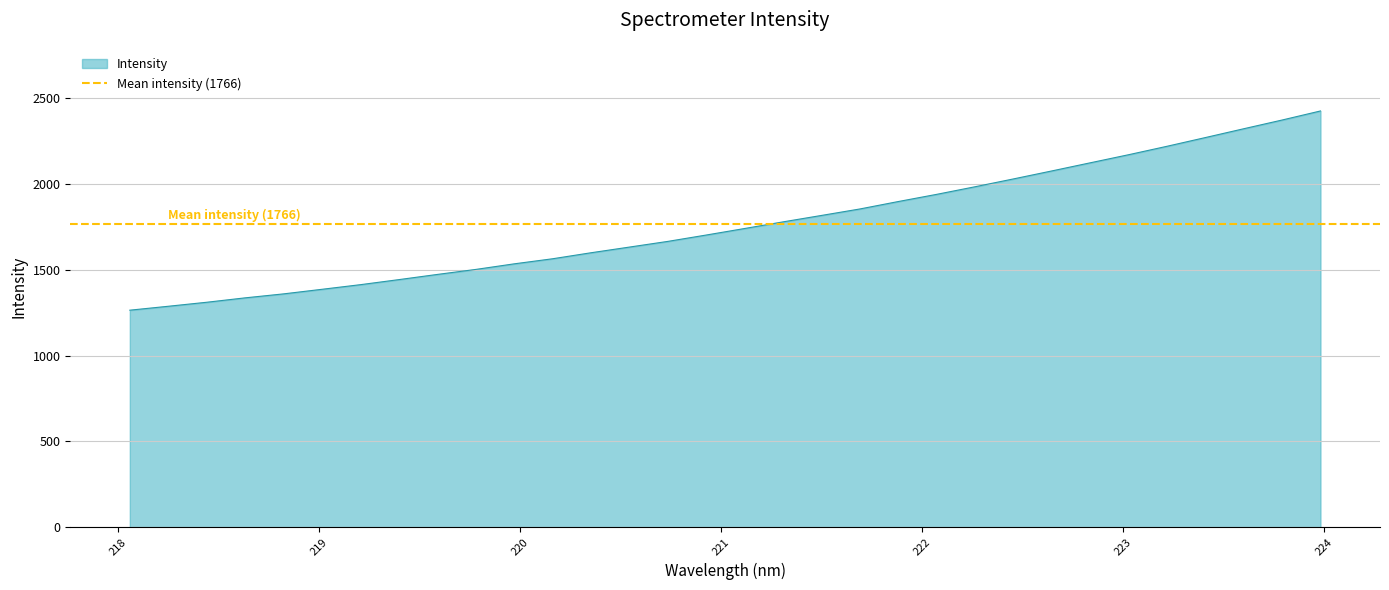

Does the chart display data point markers on the line(s)?

No